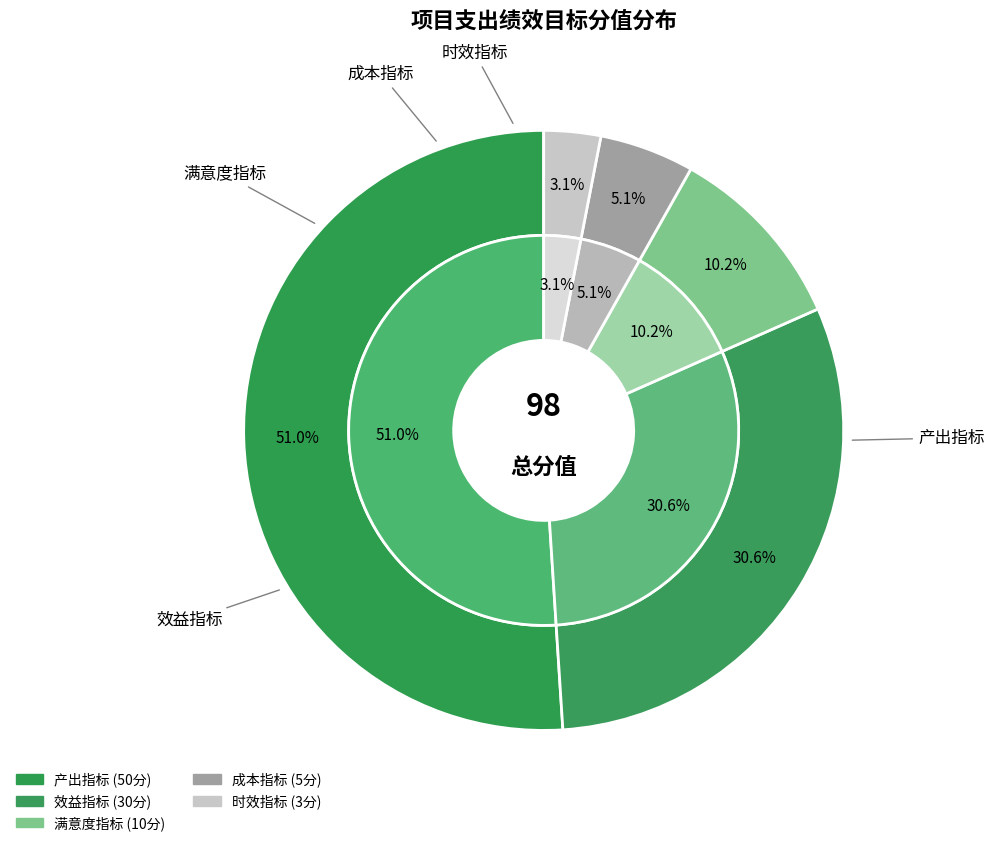

Is it true that 效益指标 is 41% of the pie?

False